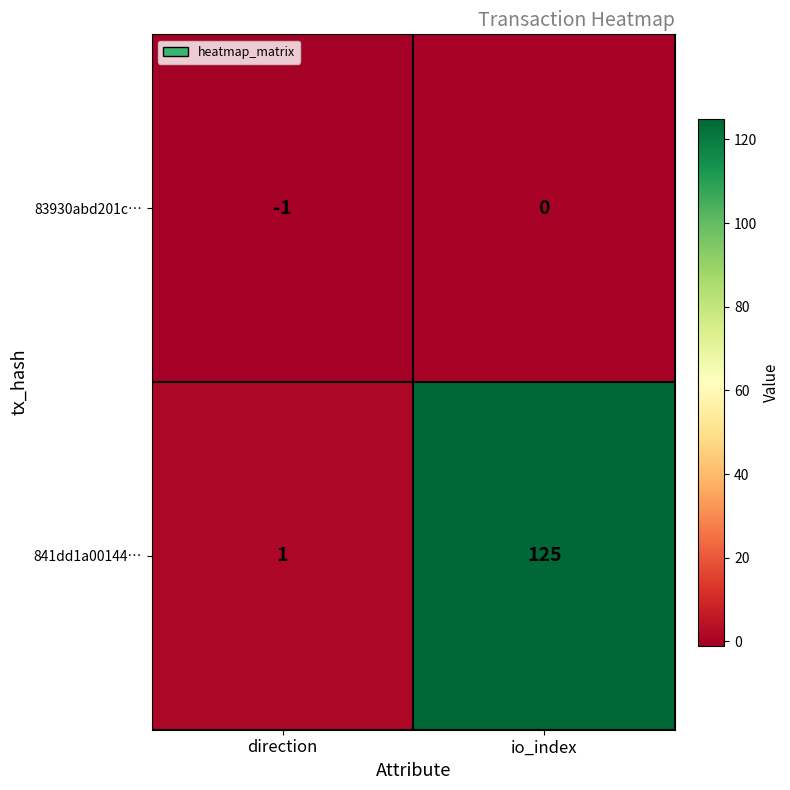

The value of 841dd1a00144… at direction is 1. True or false?

True